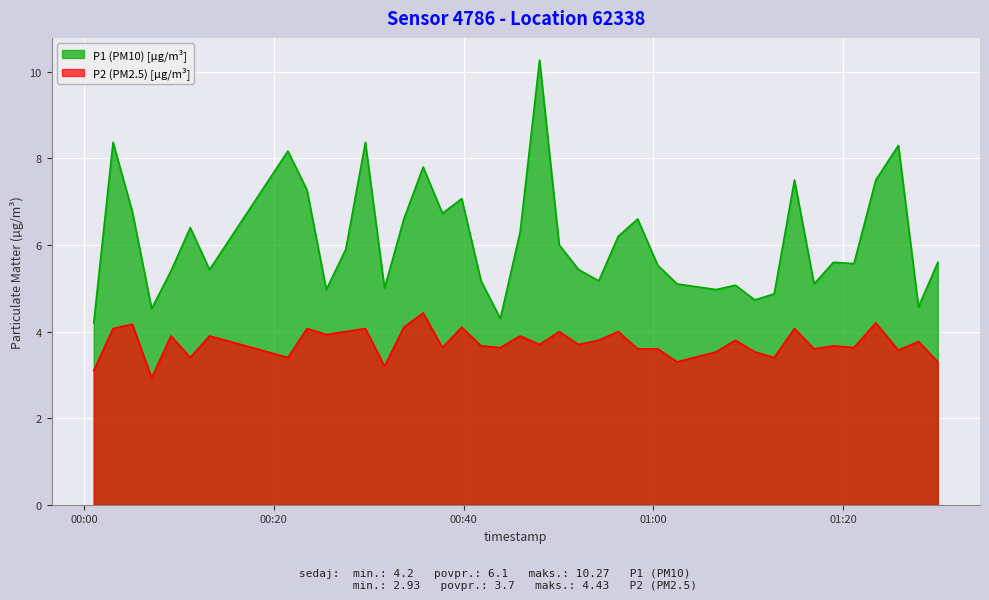

What is the minimum value for P1?

4.2